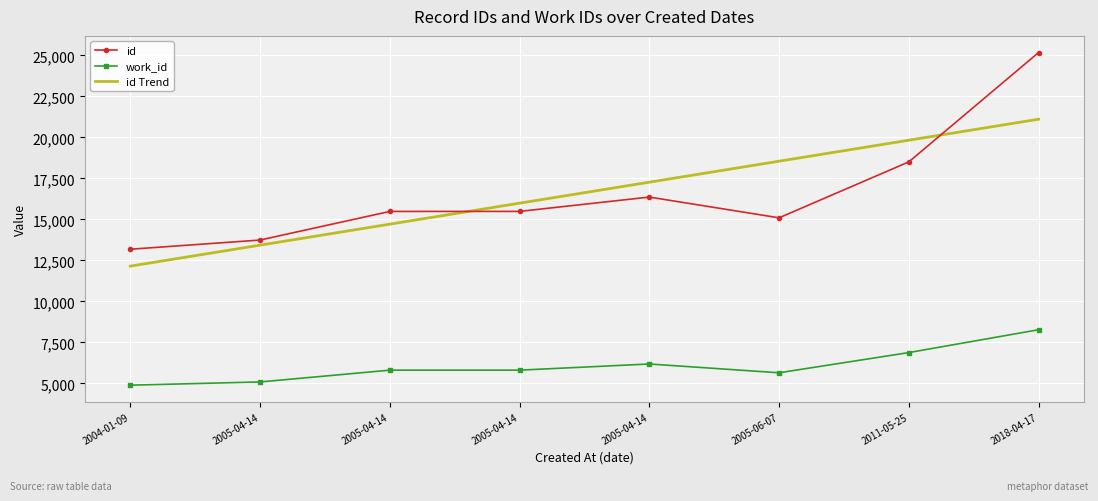

At which label does id first exceed 15486?

2005-04-14